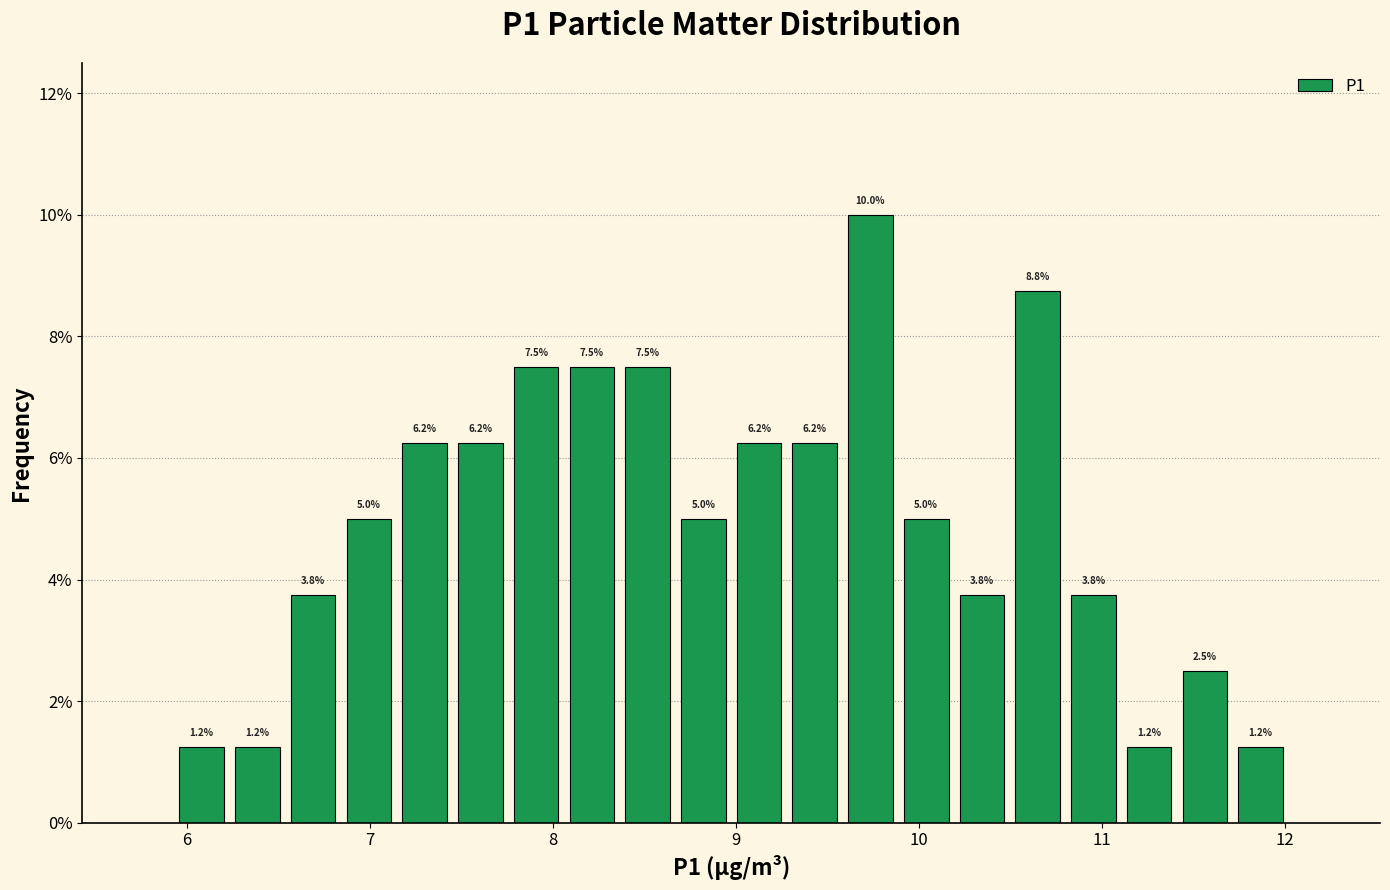

Read against the x-axis, roughly where is the centre of the tallest bar?

9.7